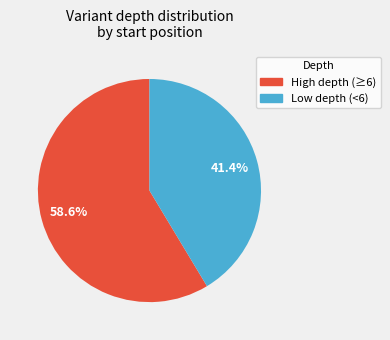

Does any single category account for the majority?

Yes